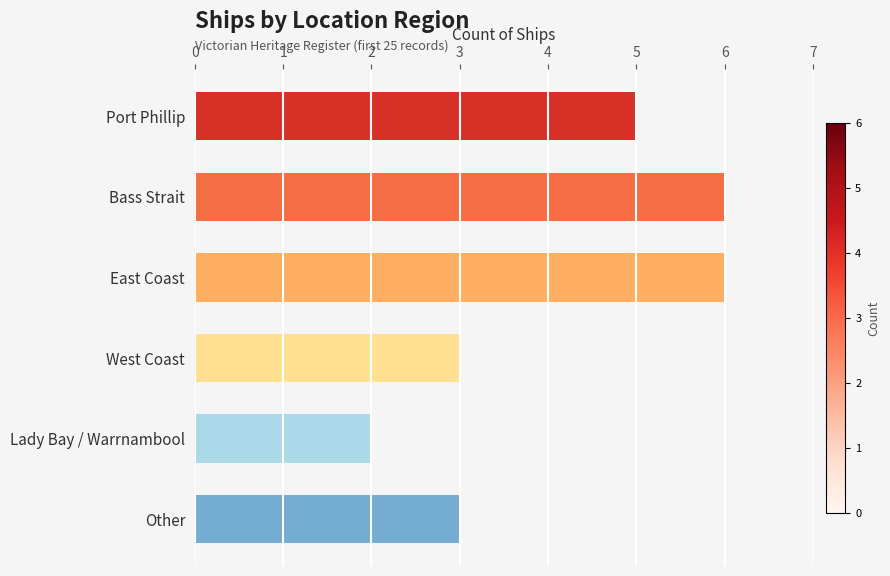

Is it true that the value at Lady Bay / Warrnambool is 2?

True